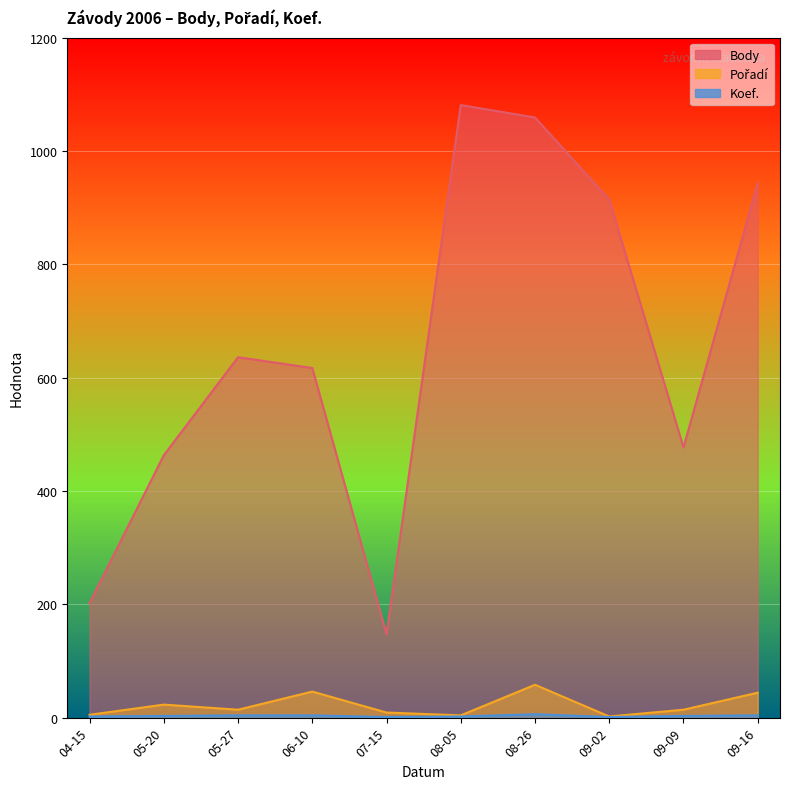

Which series has the widest spread of values?

Body